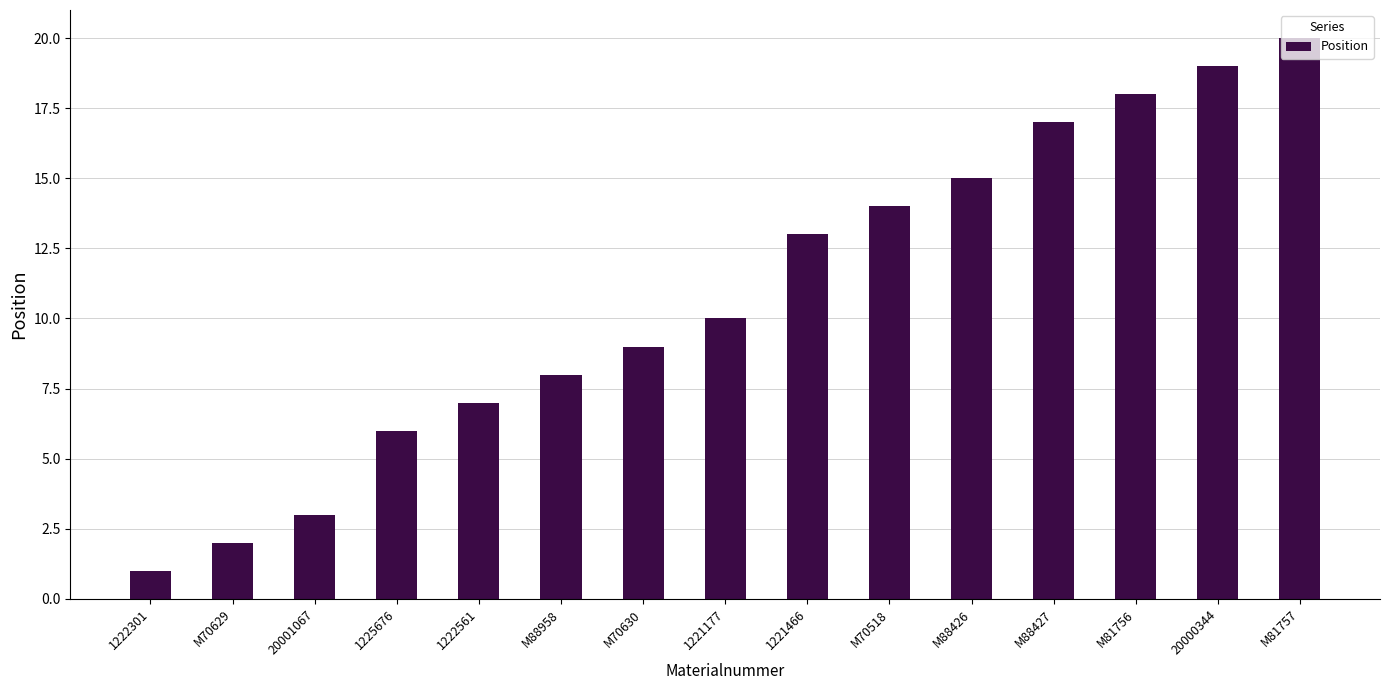

Is it true that the value at 1225676 is 6?

True